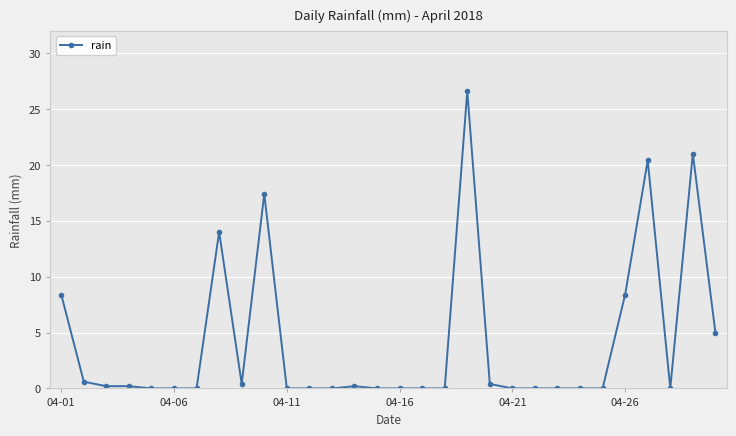

What is the difference between the second highest and second lowest values?

21.0